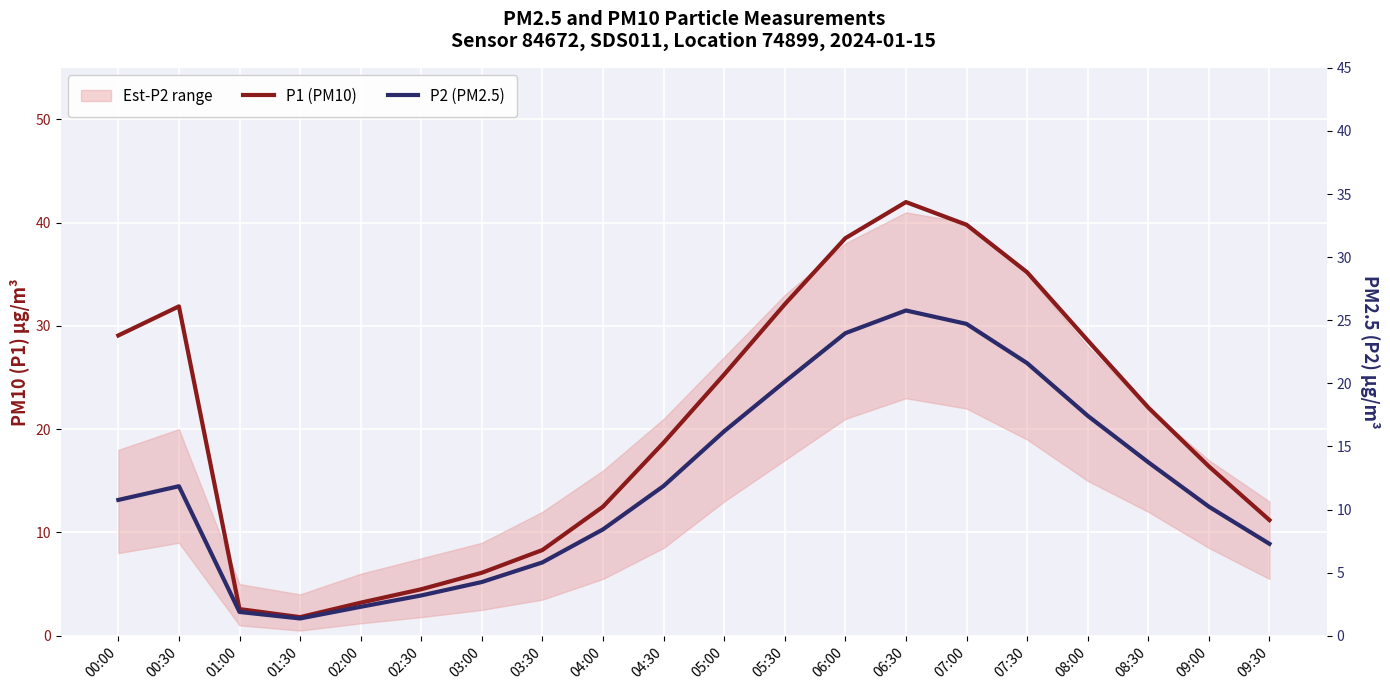

Is it true that P2 (PM2.5) equals 6.5 at 04:30?

False